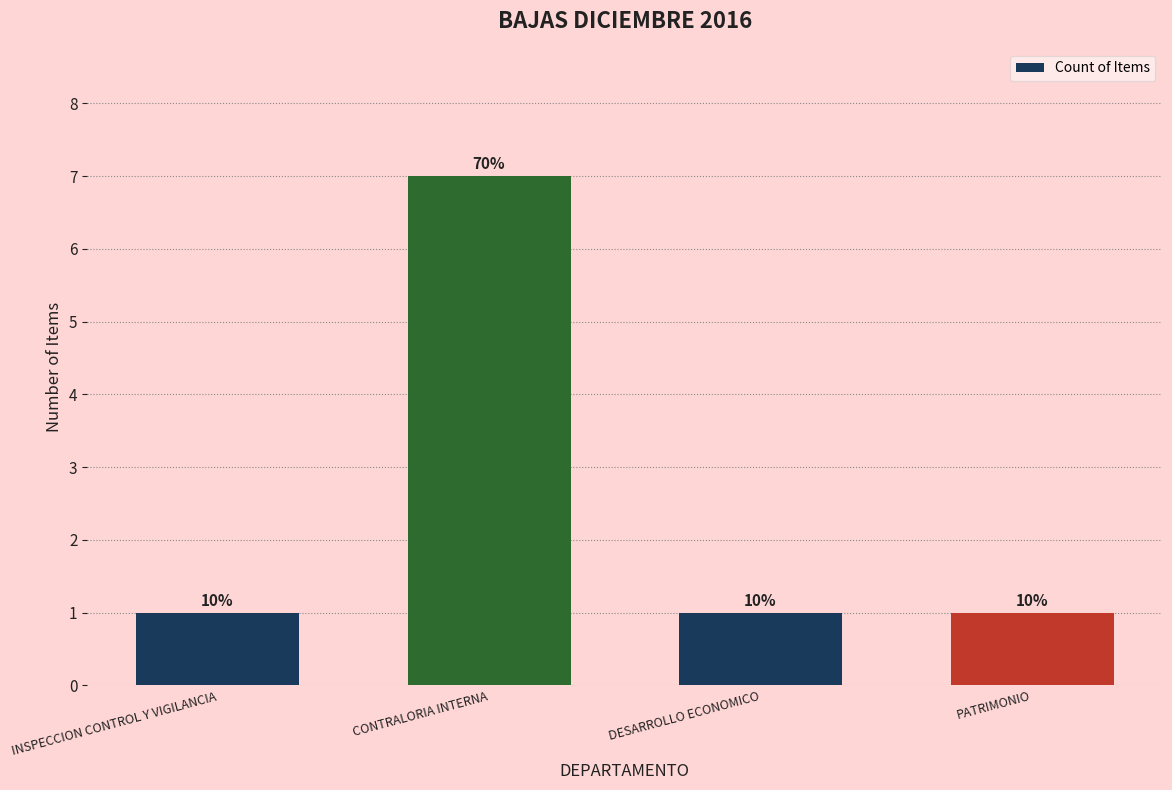

Which has a higher value, CONTRALORIA INTERNA or DESARROLLO ECONOMICO?

CONTRALORIA INTERNA